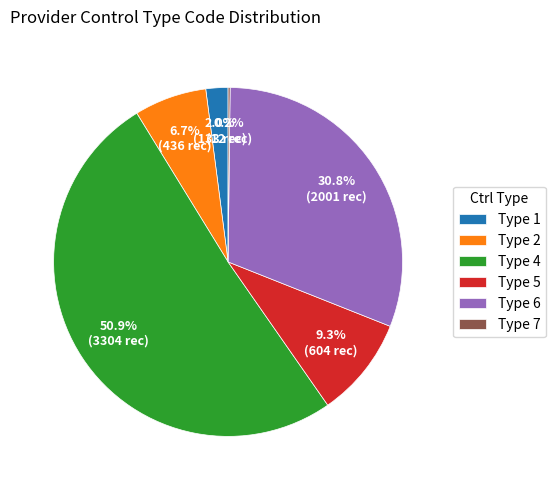

What is the largest slice in the pie chart?

Type 4